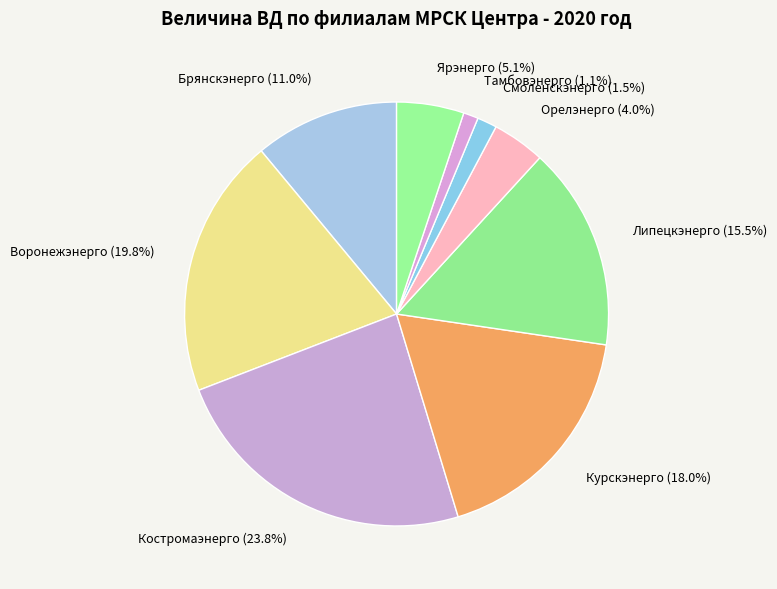

Does any single category account for the majority?

No